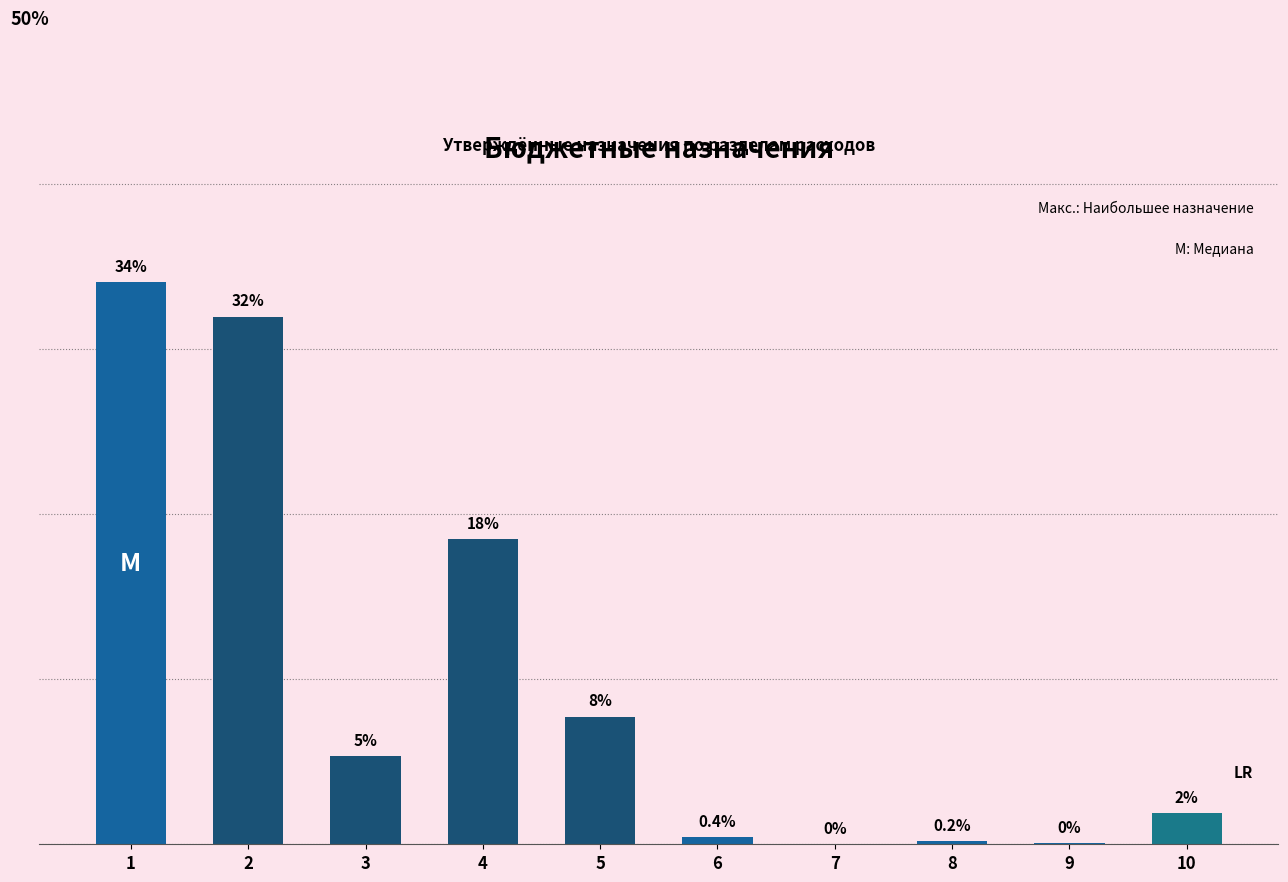

What is the change in value from 3 to 5?

+2.4